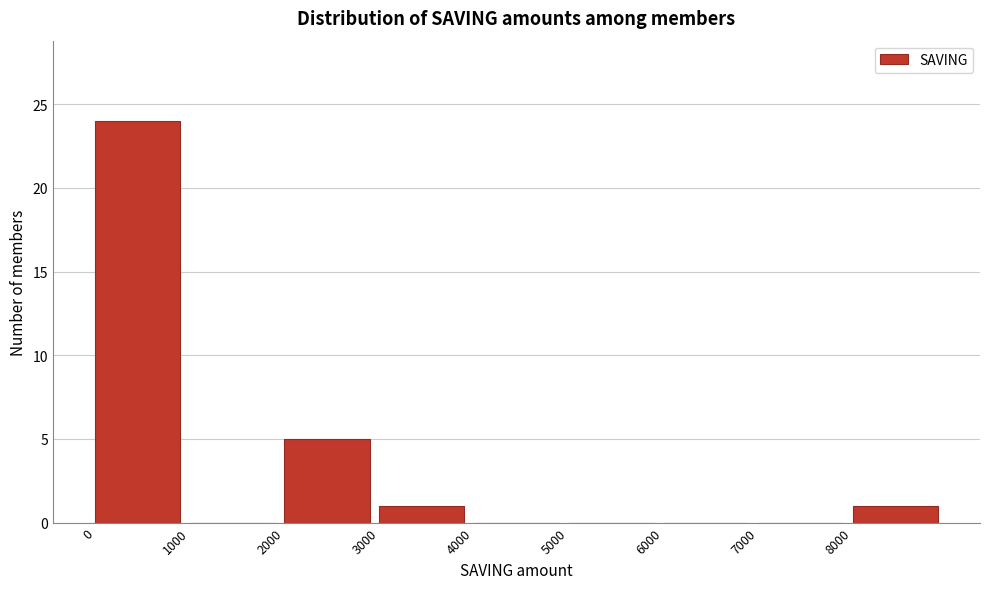

Over which range of the x-axis is the bar tallest?

0 to 1000